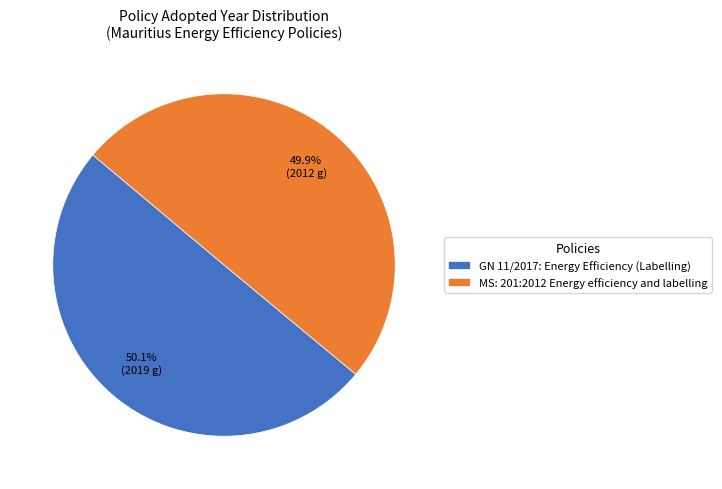

What is the ratio of the value at GN 11/2017: Energy Efficiency (Labelling) to the value at MS: 201:2012 Energy efficiency and labelling?

1.0